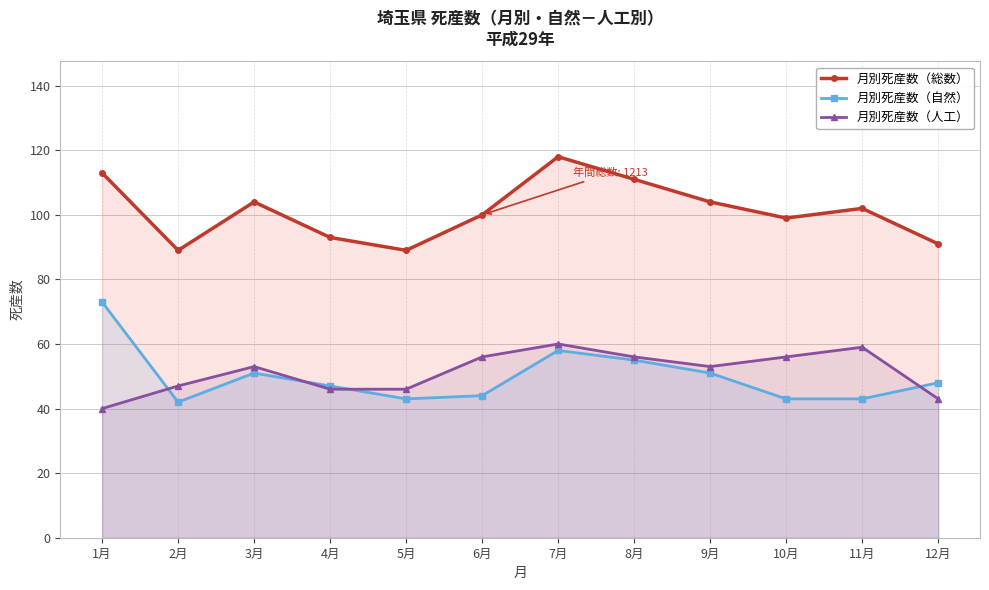

What is the sum of the 月別死産数（自然） values at 12月 and 1月?

121